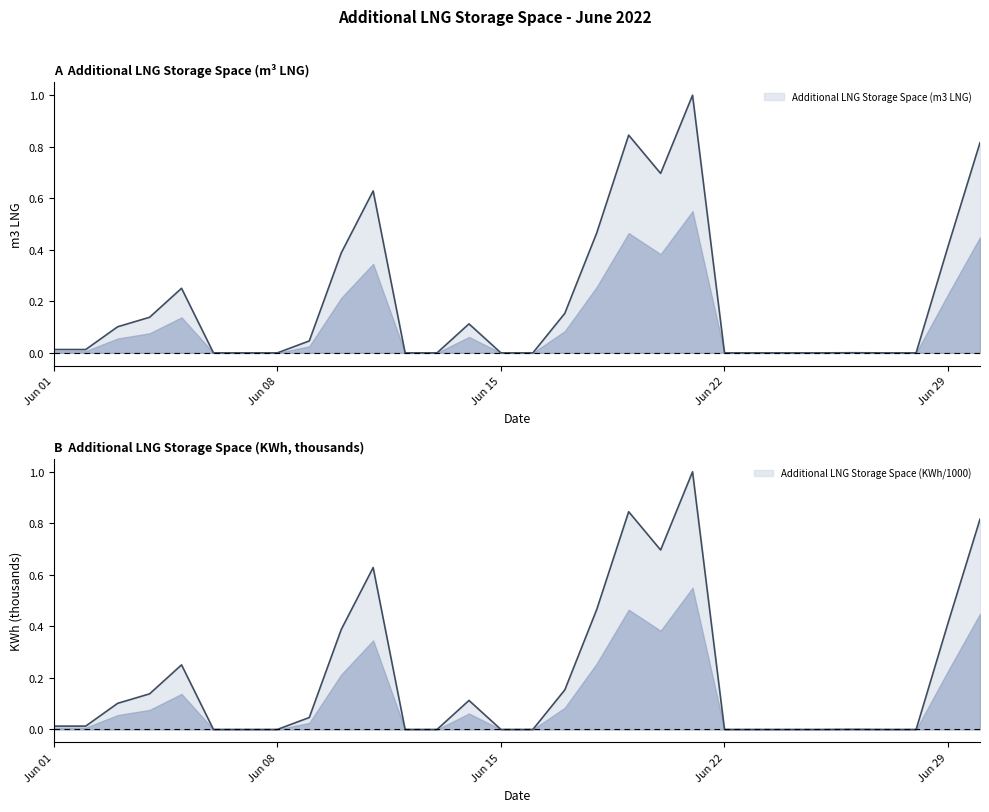

Between 2022-06-11 and 2022-06-20, which series saw the biggest shift?

Additional LNG Storage Space (m3 LNG)